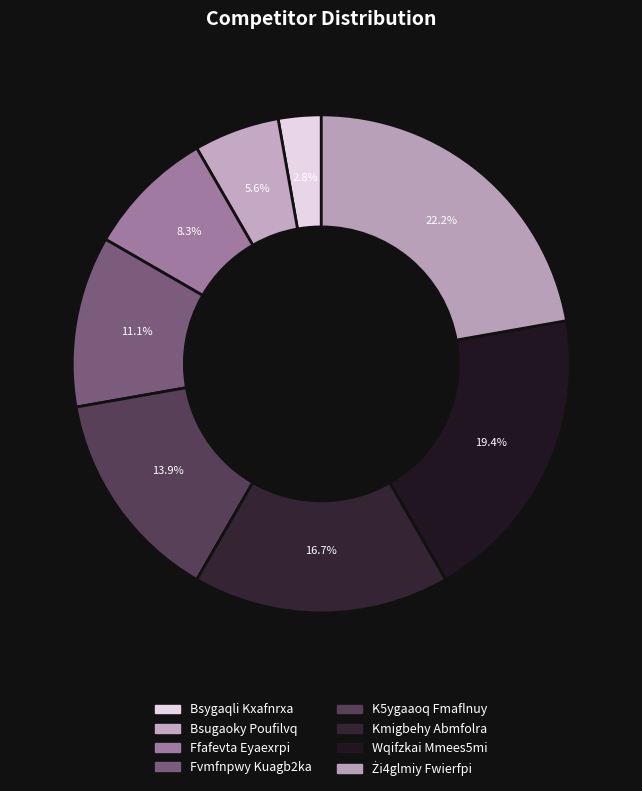

How many slices are in this pie chart?

8